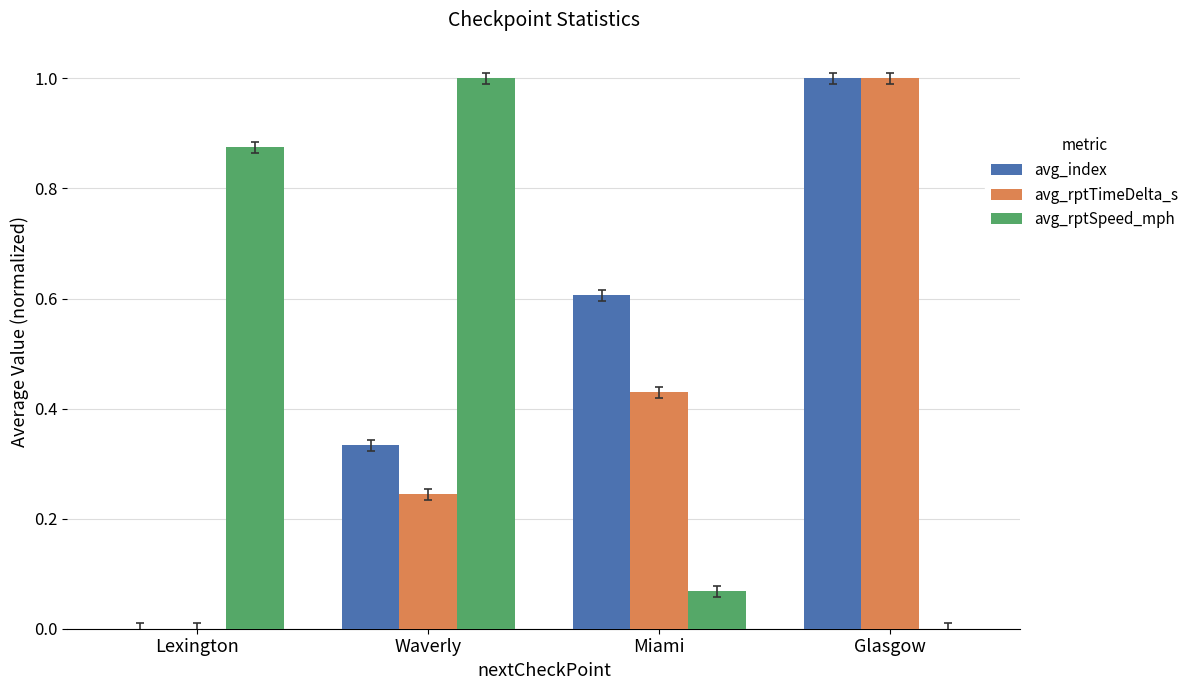

What are all the series names shown in the legend?

avg_index, avg_rptTimeDelta_s, avg_rptSpeed_mph